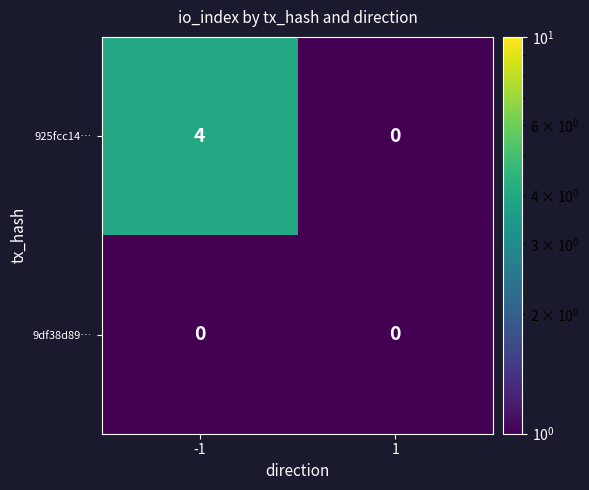

Which series has the largest total across all categories?

925fcc14…